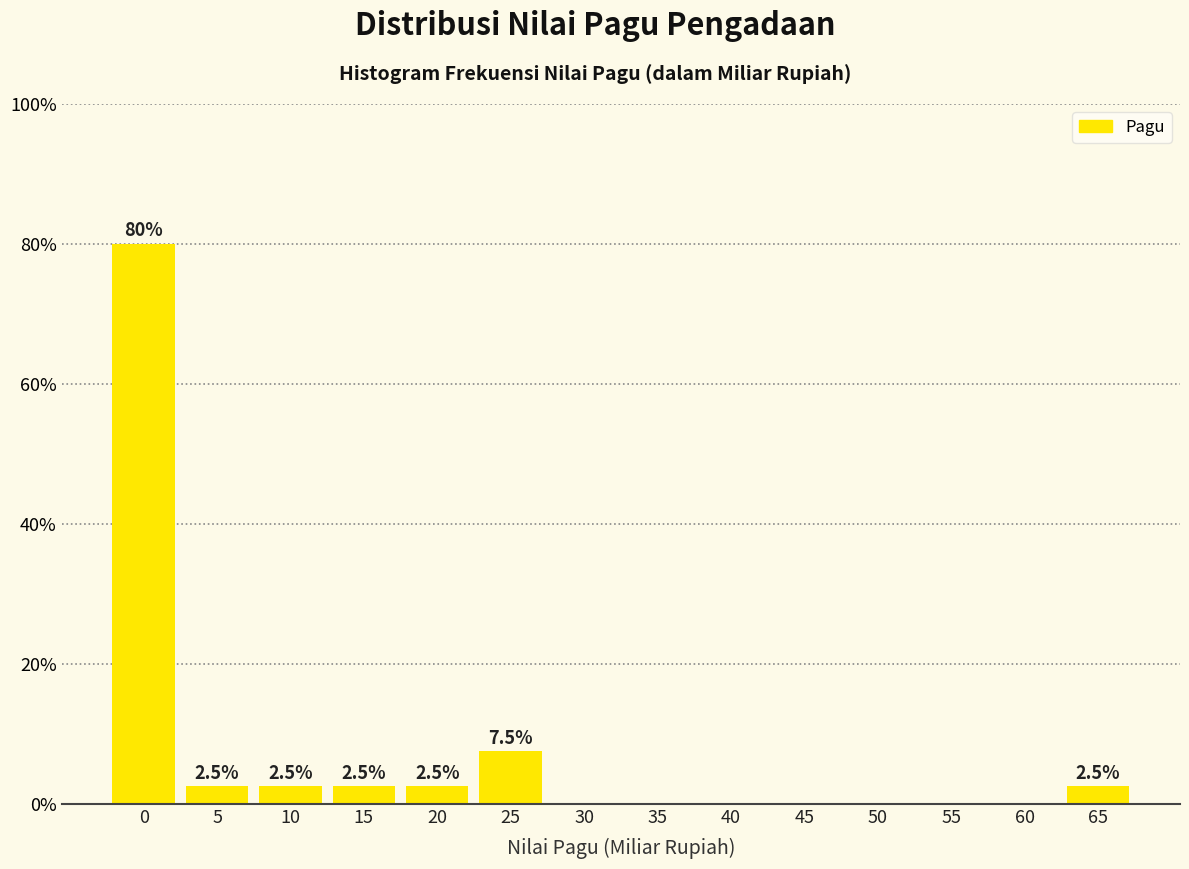

Reading right to left, transcribe all the data shown in this chart.

65=2.5	60=0.0	55=0.0	50=0.0	45=0.0	40=0.0	35=0.0	30=0.0	25=7.5	20=2.5	15=2.5	10=2.5	5=2.5	0=80.0